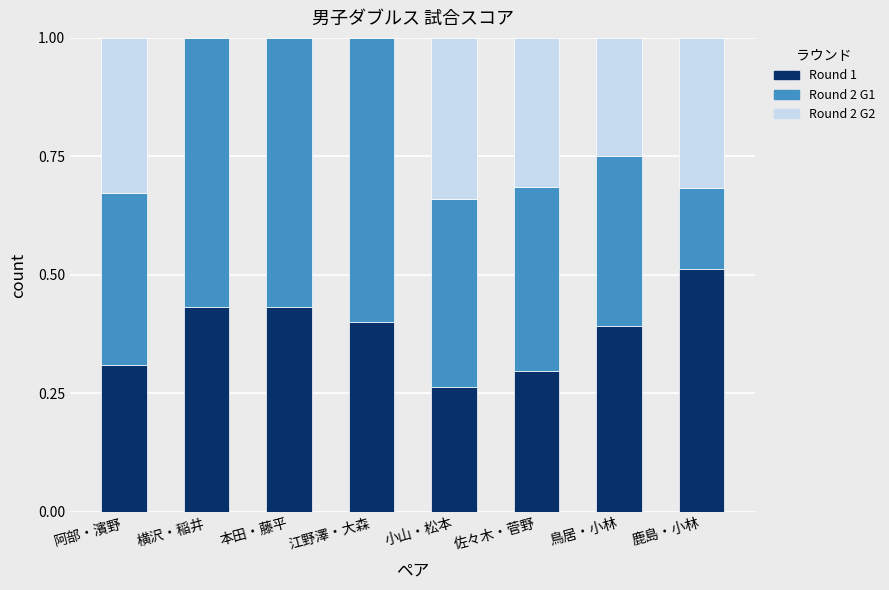

The value of Round 1 at 鹿島・小林 is 0.7. True or false?

False